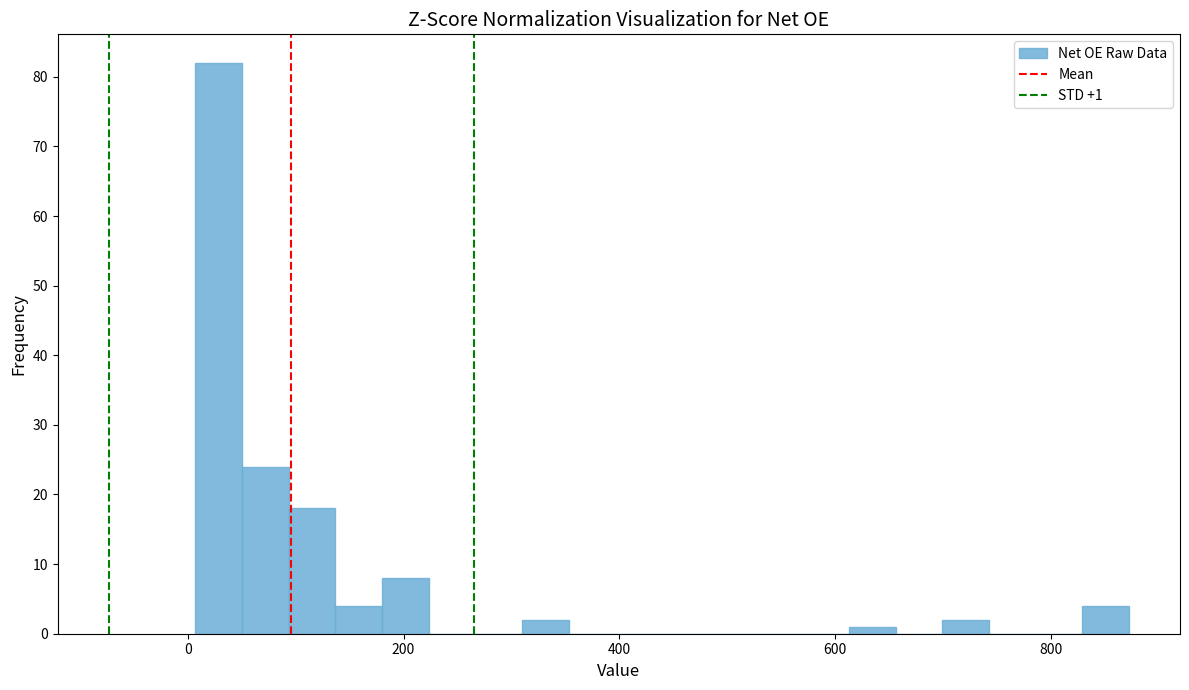

Read against the x-axis, roughly where is the centre of the tallest bar?

20